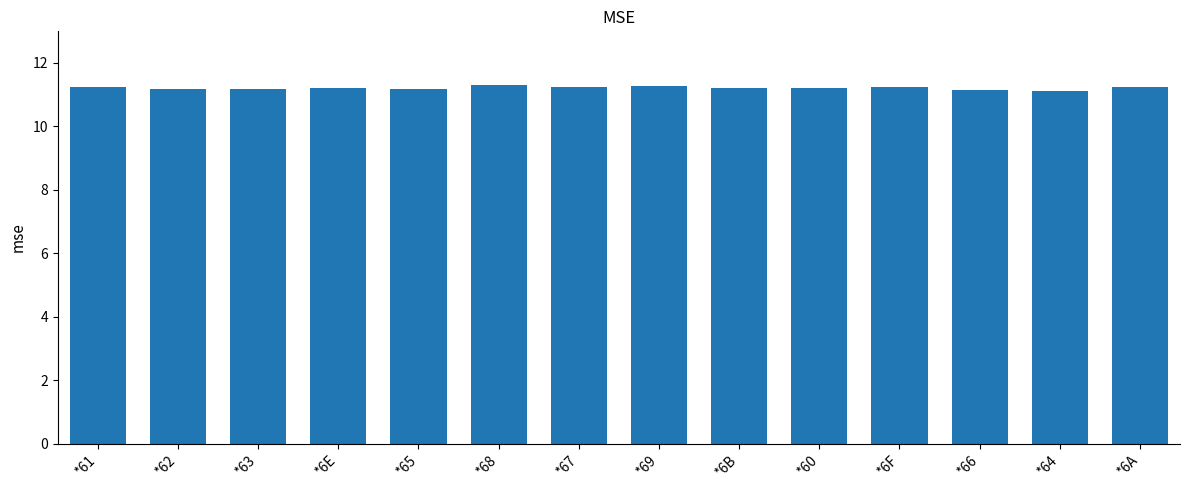

What is the greatest value displayed?

11.3